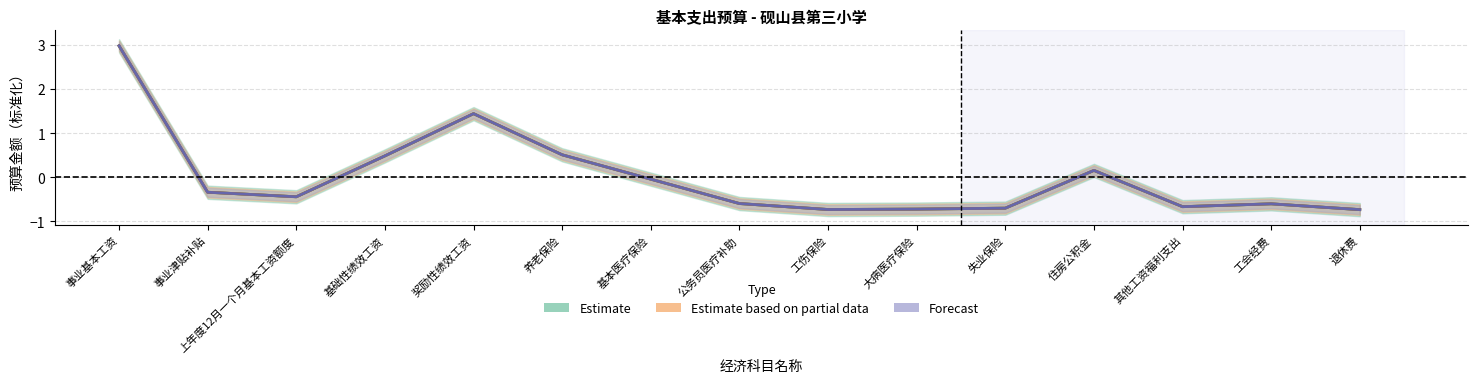

Reading right to left, transcribe all the data shown in this chart.

Estimate: 退休费=-0.7	工会经费=-0.6	其他工资福利支出=-0.7	住房公积金=0.2	失业保险=-0.7	大病医疗保险=-0.7	工伤保险=-0.7	公务员医疗补助=-0.6	基本医疗保险=-0.0	养老保险=0.5	奖励性绩效工资=1.4	基础性绩效工资=0.5	上年度12月一个月基本工资额度=-0.4	事业津贴补贴=-0.3	事业基本工资=3.0
Estimate based on partial data: 退休费=-0.7	工会经费=-0.6	其他工资福利支出=-0.7	住房公积金=0.2	失业保险=-0.7	大病医疗保险=-0.7	工伤保险=-0.7	公务员医疗补助=-0.6	基本医疗保险=-0.0	养老保险=0.5	奖励性绩效工资=1.4	基础性绩效工资=0.5	上年度12月一个月基本工资额度=-0.4	事业津贴补贴=-0.3	事业基本工资=3.0
Forecast: 退休费=-0.7	工会经费=-0.6	其他工资福利支出=-0.7	住房公积金=0.2	失业保险=-0.7	大病医疗保险=-0.7	工伤保险=-0.7	公务员医疗补助=-0.6	基本医疗保险=-0.0	养老保险=0.5	奖励性绩效工资=1.4	基础性绩效工资=0.5	上年度12月一个月基本工资额度=-0.4	事业津贴补贴=-0.3	事业基本工资=3.0